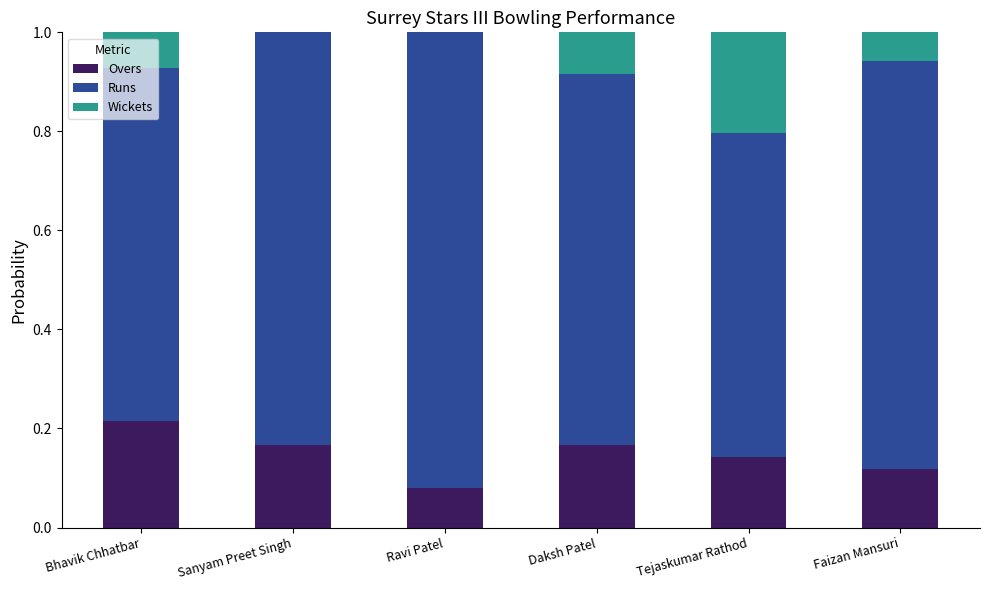

The value of Overs at Bhavik Chhatbar is 0.3. True or false?

False